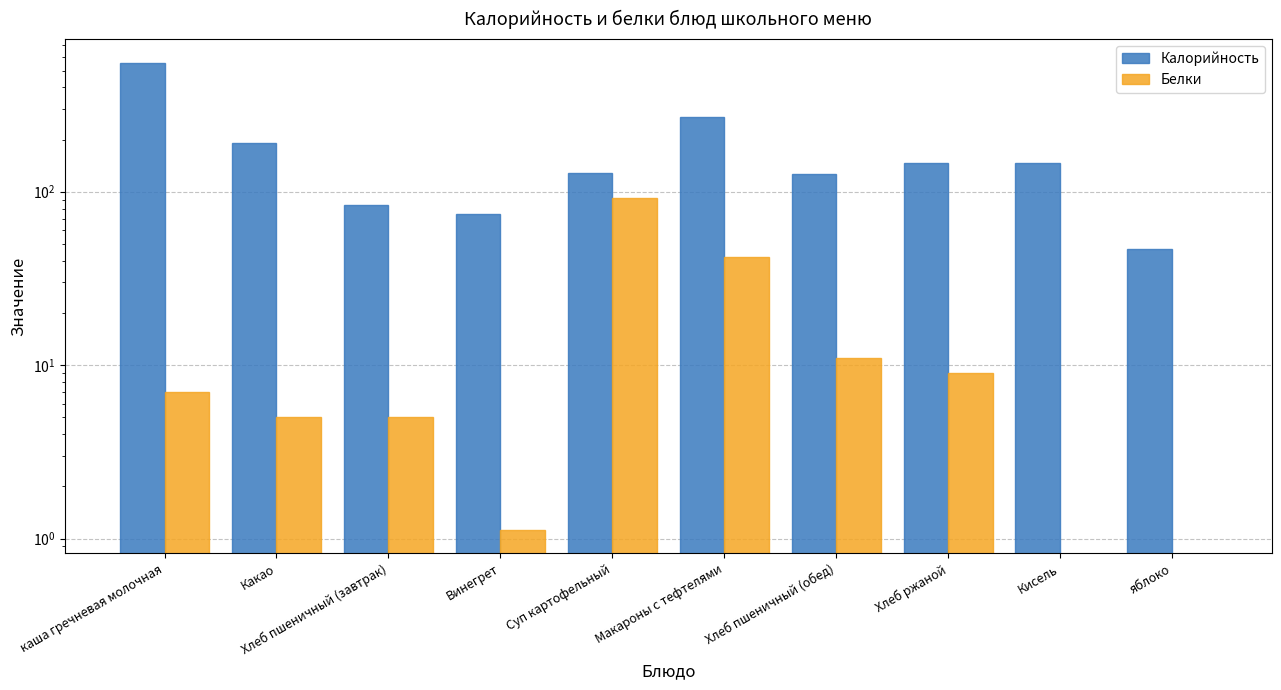

At which label does Калорийность reach its peak?

каша гречневая молочная